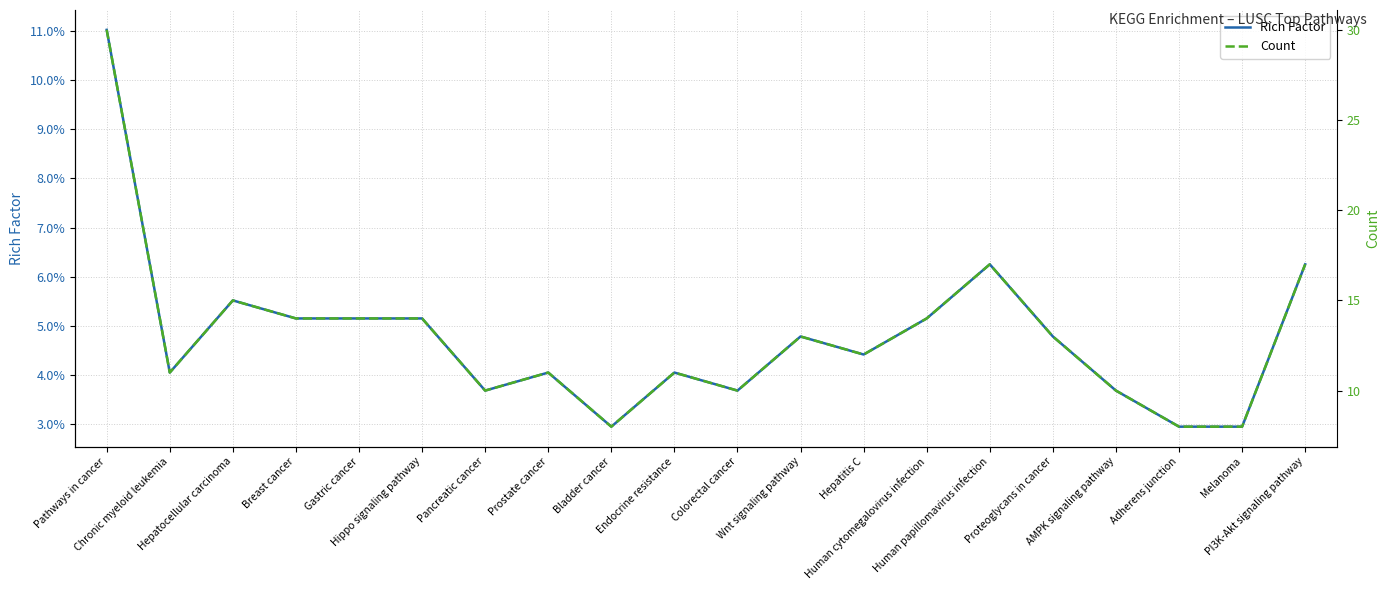

What is the total value across all series at Breast cancer?

14.1